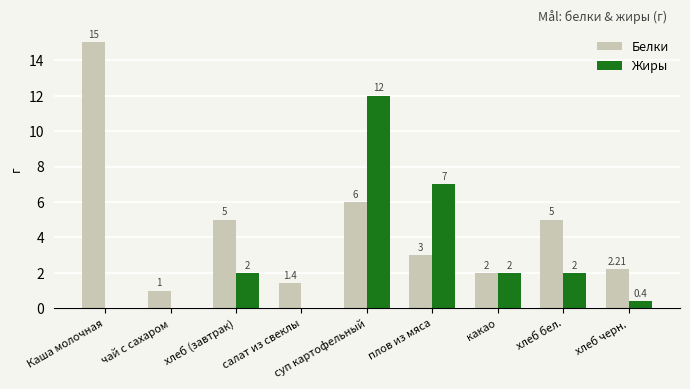

What is the sum of all Белки values?

40.6